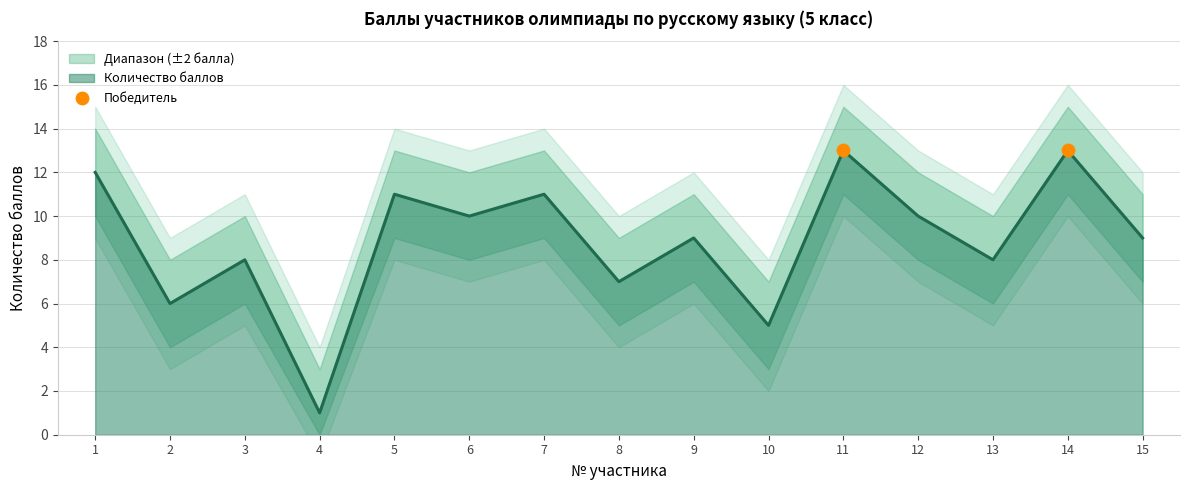

Is the value of Количество баллов (upper) at 3 greater than the value of Количество баллов (lower) at 11?

No